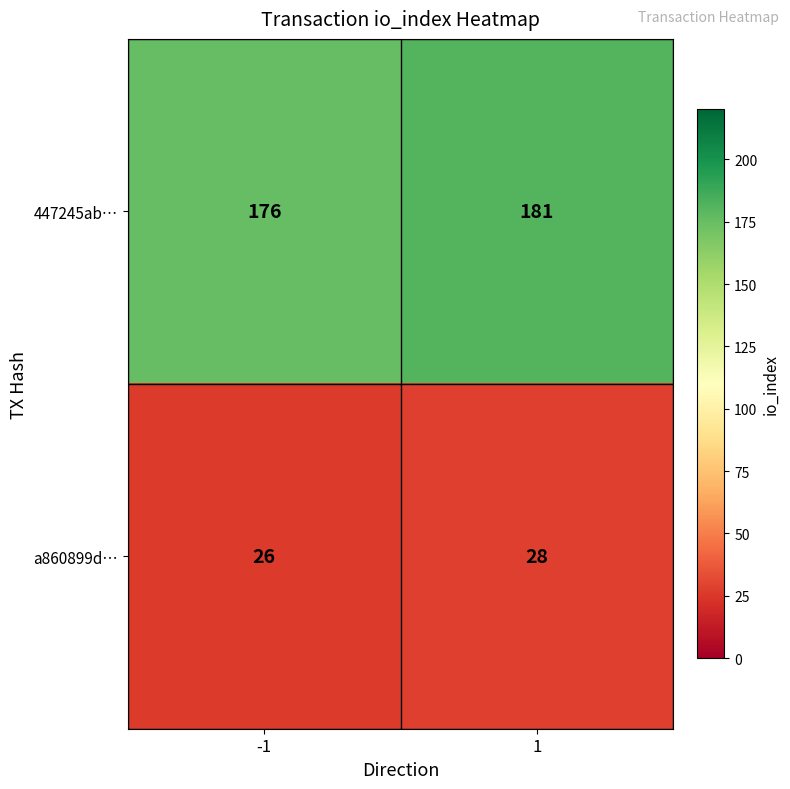

Reading left to right, list all the values displayed in this chart.

447245ab…: 176	181
a860899d…: 26	28